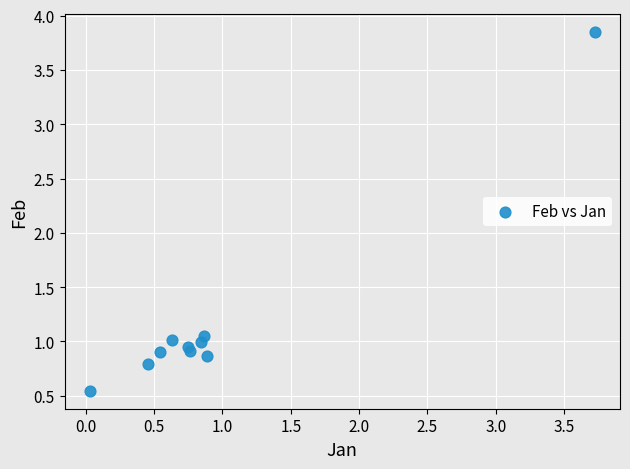

What is the range of X values (max minus min)?

3.7